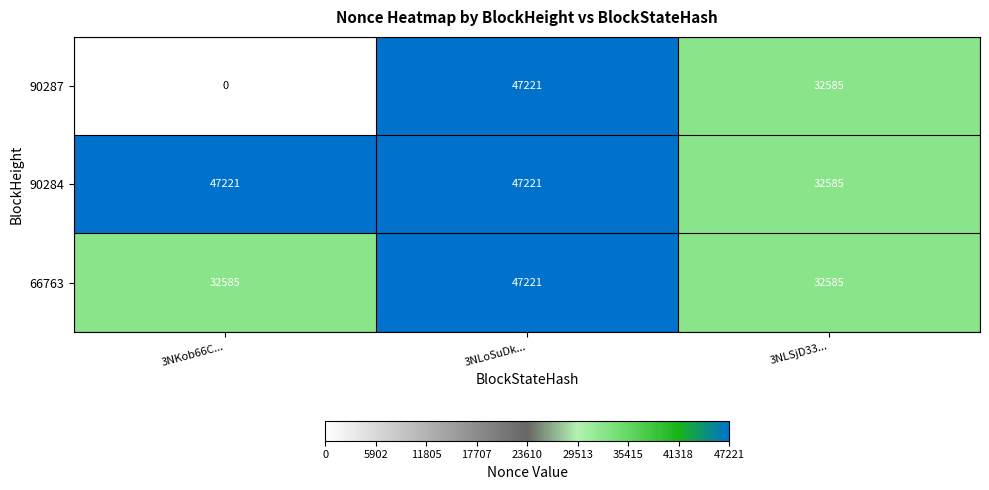

Which series has the widest spread of values?

90287